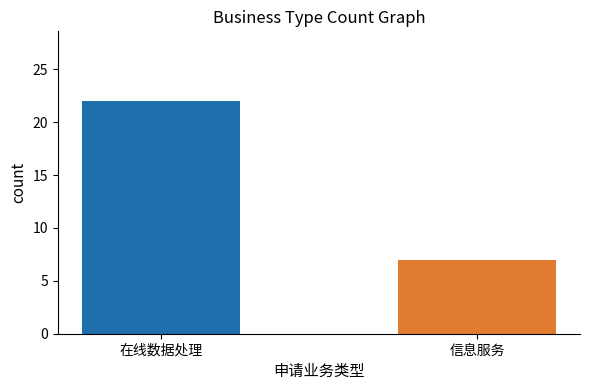

What is the maximum value shown in the chart?

22